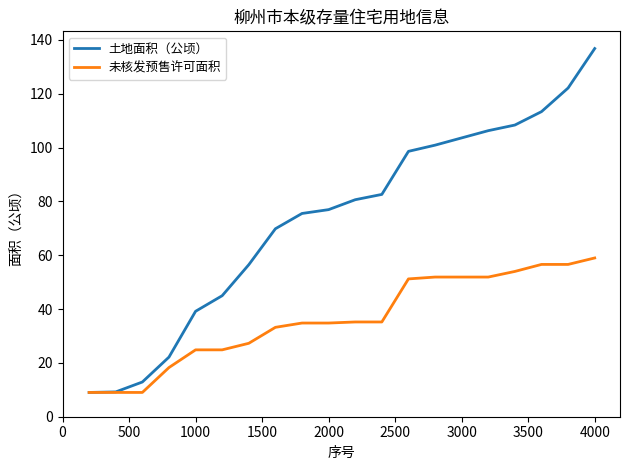

List the series in order of their overall mean, highest first.

土地面积（公顷）, 未核发预售许可面积